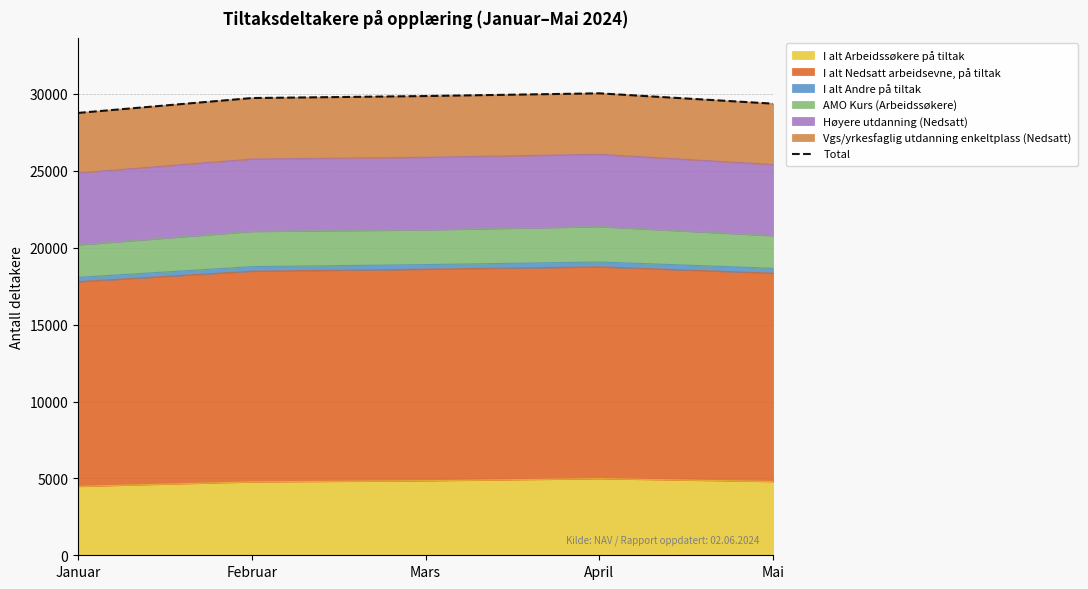

Which has a higher value, Januar or Mars?

Mars